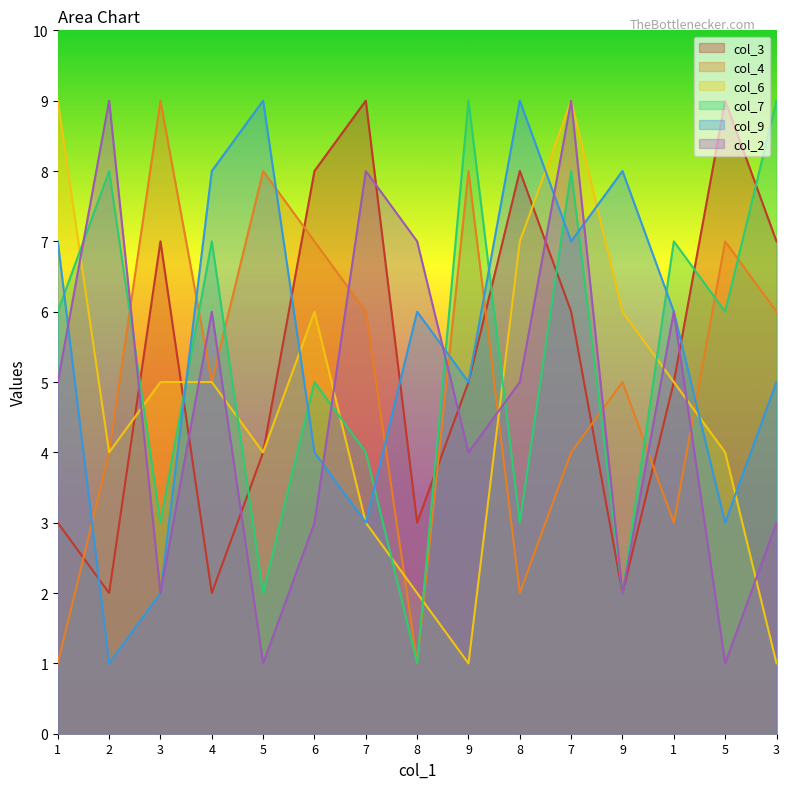

True or false: col_4 has a value of 4 at 7.

True